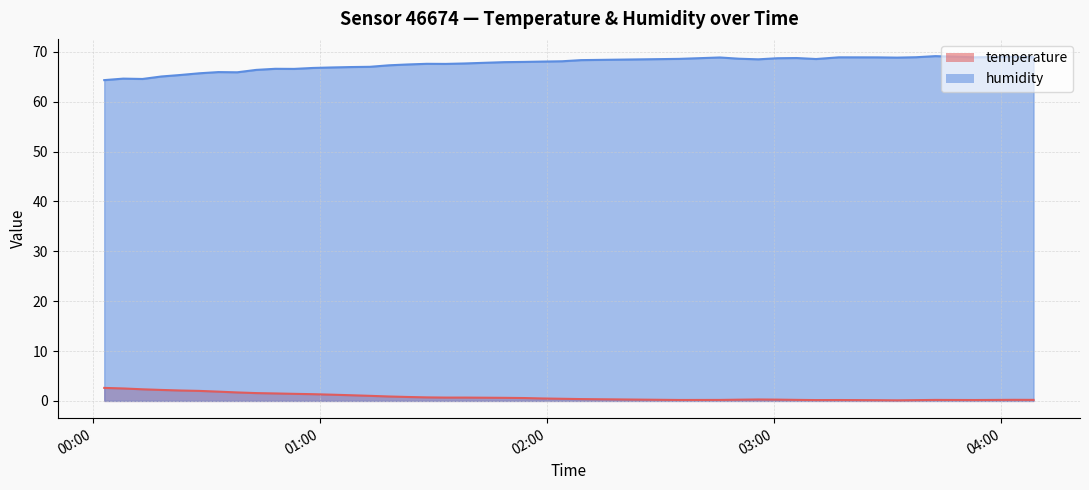

How many series are shown in this chart?

2